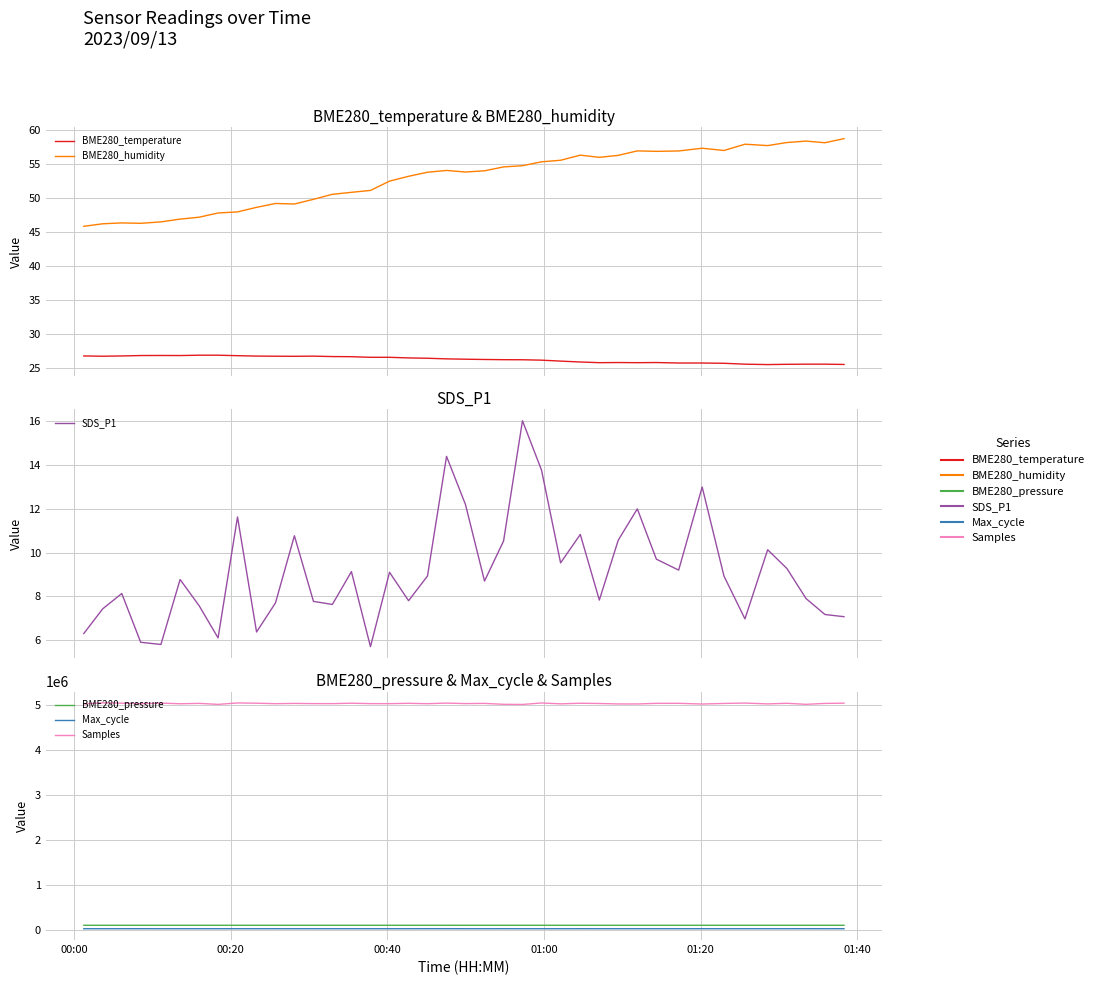

True or false: BME280_temperature has a value of 12.5 at 17.

False